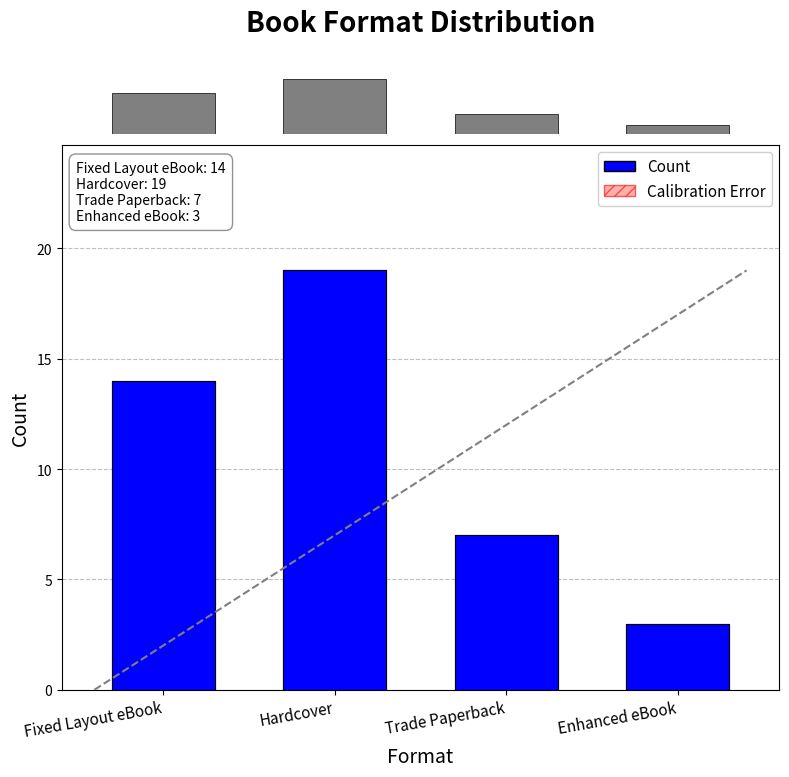

What is the label of the 3rd bar from the right?

Hardcover